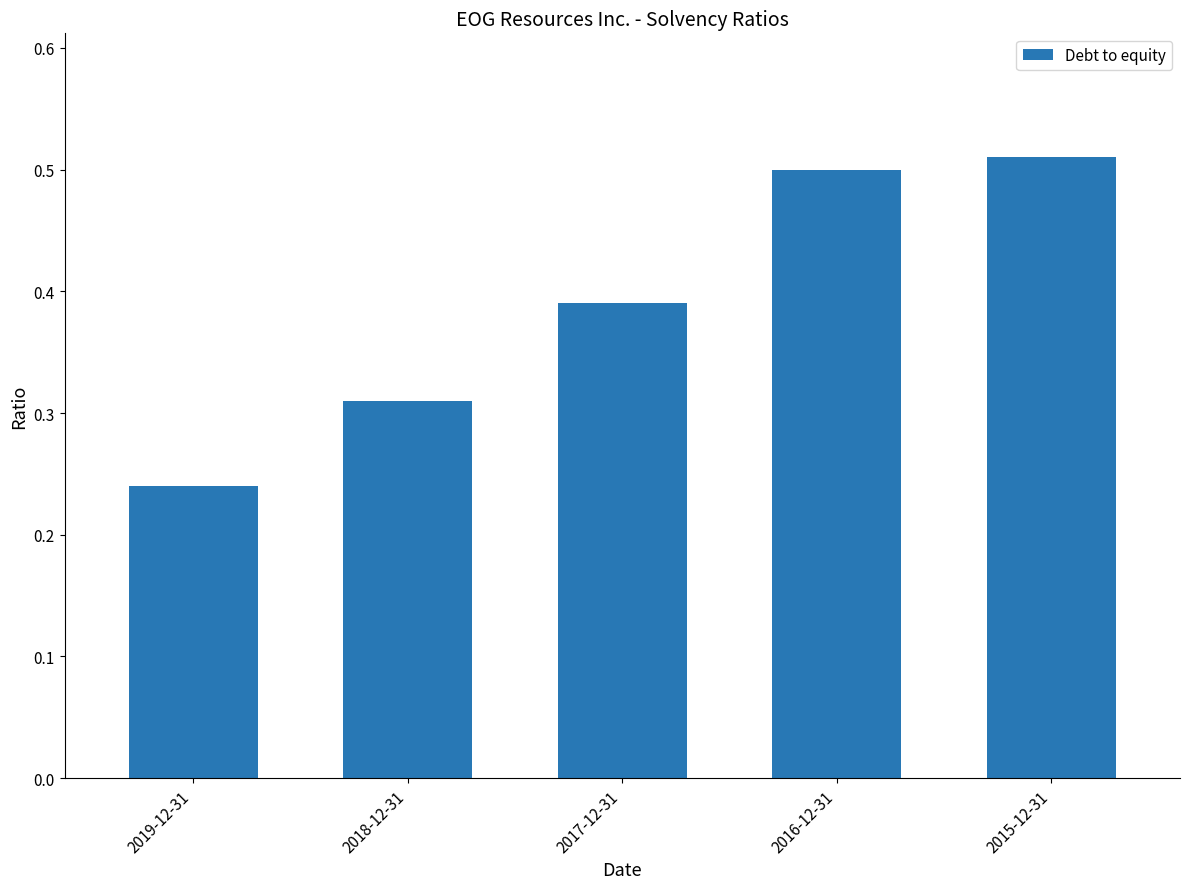

At which label is the value closest to 0?

2019-12-31